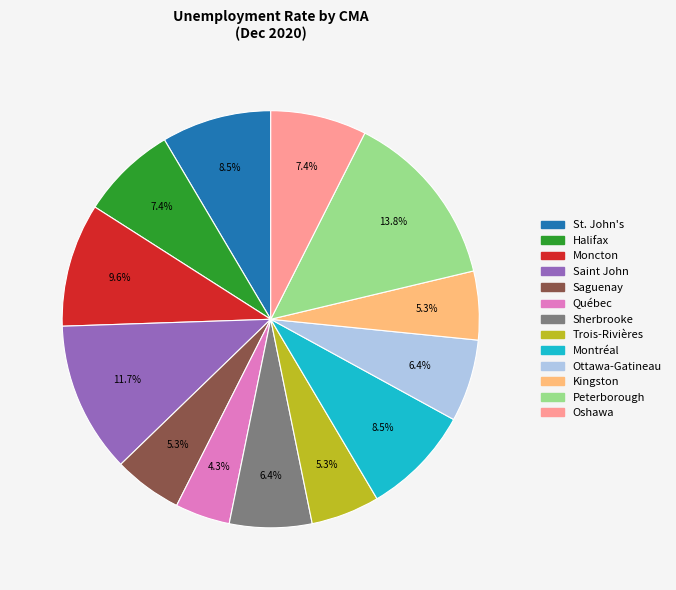

What percentage do Saint John and St. John's together represent?

20.2%